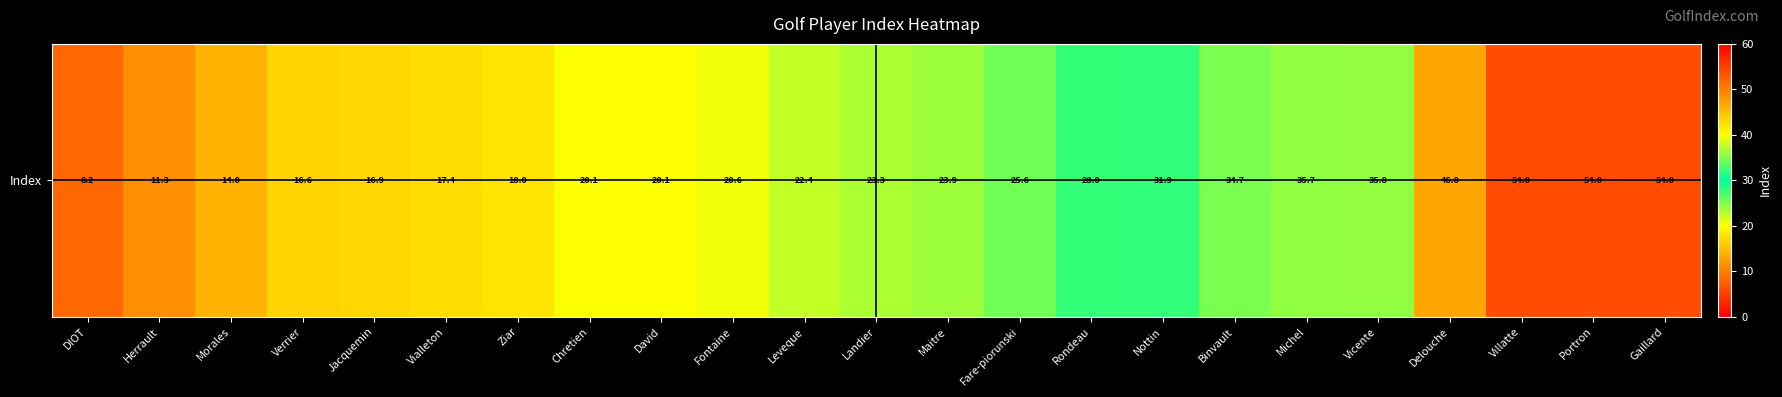

Rank the categories by value from highest to lowest.

Villatte, Portron, Gaillard, Delouche, Vicente, Michel, Binvault, Nottin, Rondeau, Fare-piorunski, Maitre, Landier, Leveque, Fontaine, Chretien, David, Ziar, Vialleton, Jacquemin, Verrier, Morales, Herrault, DIOT